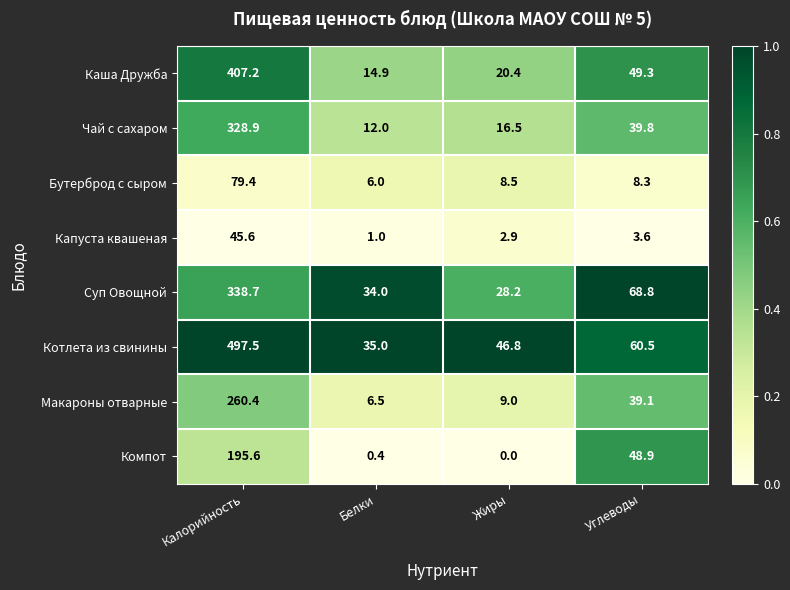

What is the sum of the Котлета из свинины values at Жиры and Углеводы?

107.3